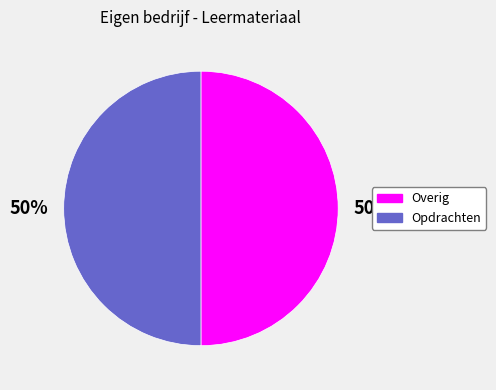

To the nearest percent, what is the average slice percentage?

50%